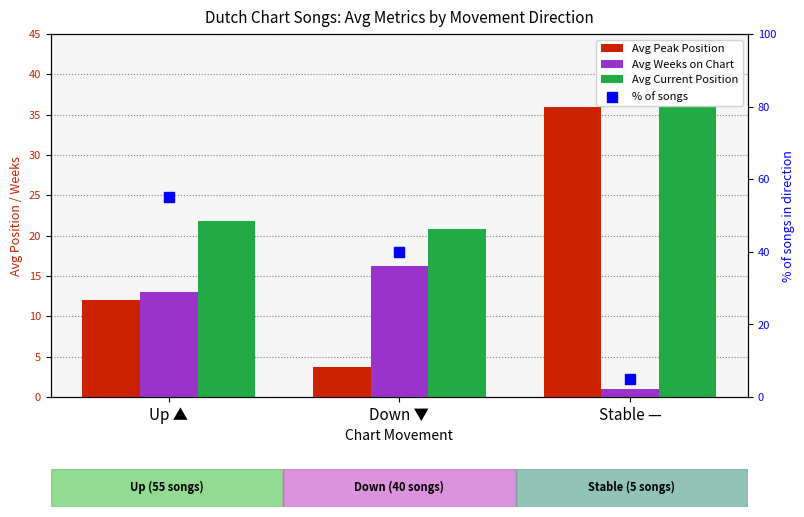

Which series has the largest total across all categories?

% of songs